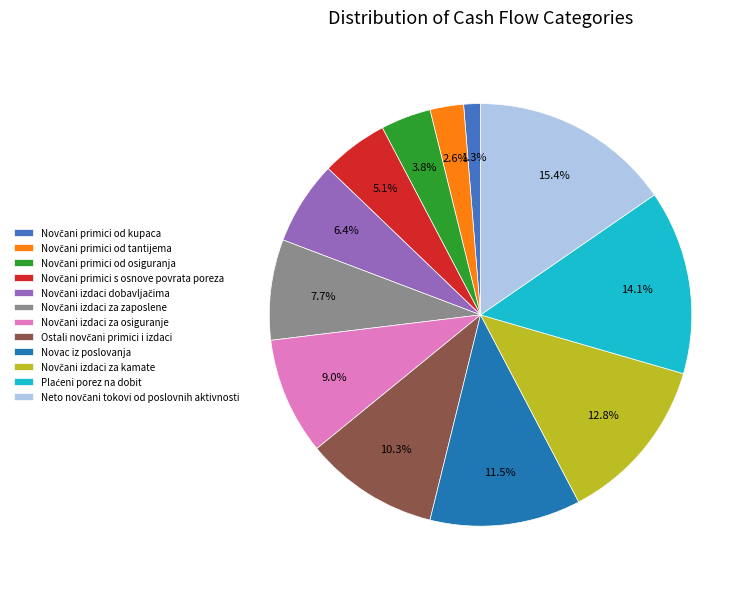

Is there any slice that represents more than half of the pie?

No